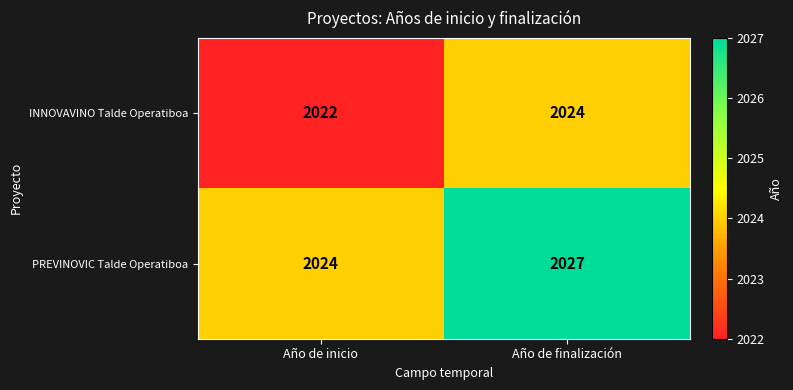

Rank the series by their average value, from lowest to highest.

INNOVAVINO Talde Operatiboa, PREVINOVIC Talde Operatiboa